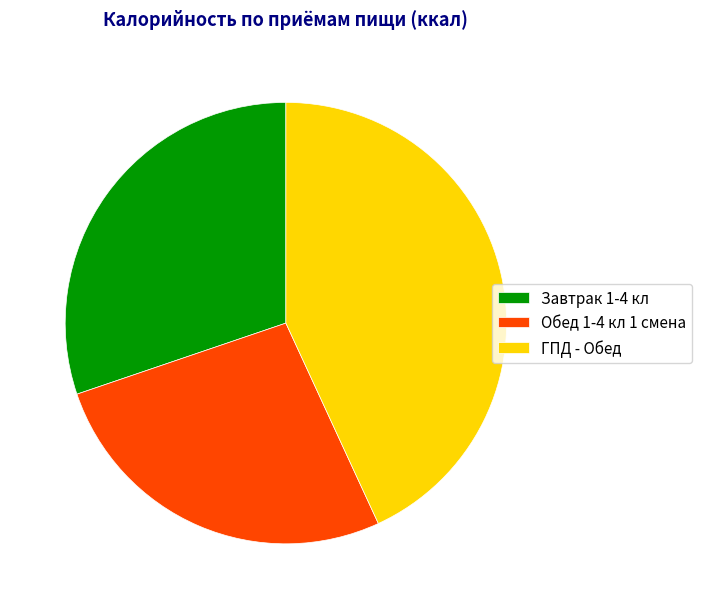

Rank the categories by value from highest to lowest.

ГПД - Обед, Завтрак 1-4 кл, Обед 1-4 кл 1 смена